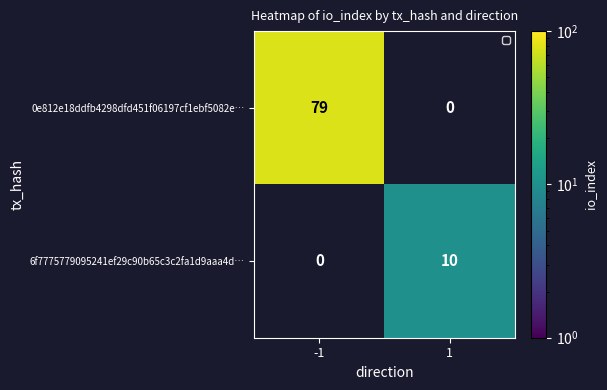

True or false: 6f7775779095241ef29c90b65c3c2fa1d9aaa4d… has a value of 10 at 1.

True